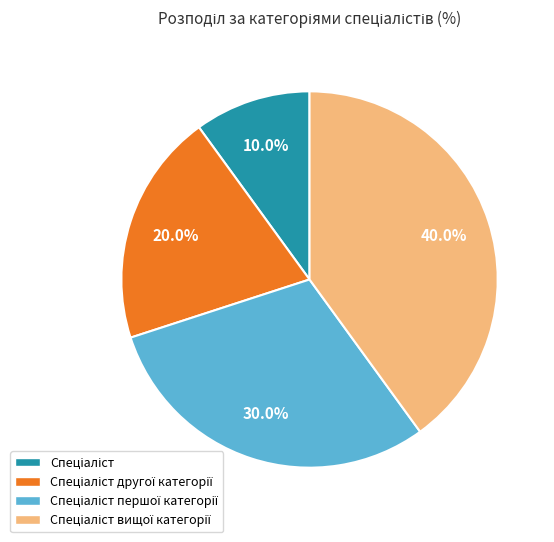

Is there any slice that represents more than half of the pie?

No